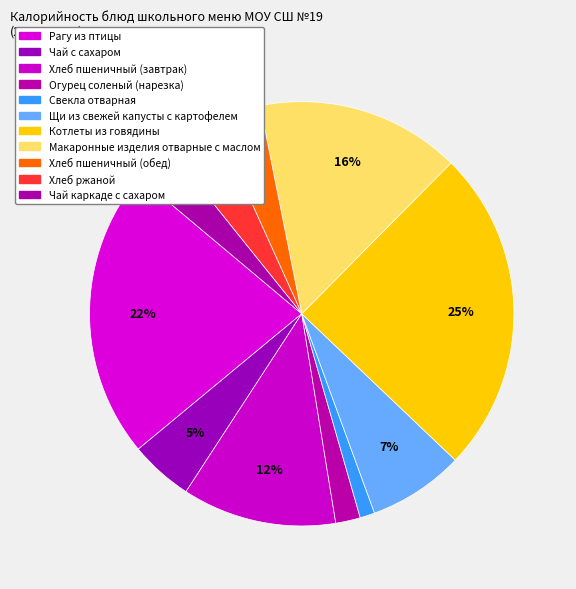

Count the number of slices in the pie.

11